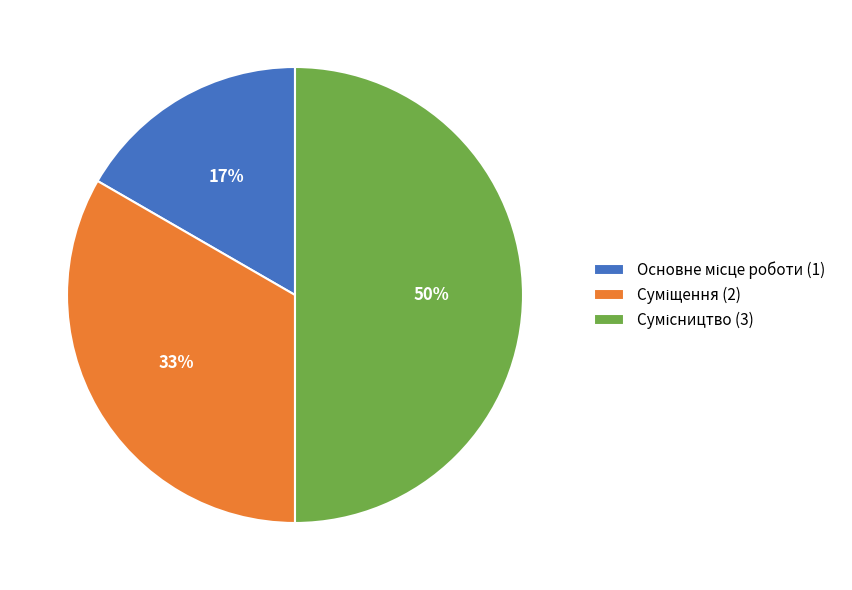

To the nearest percent, what is the average slice percentage?

33%